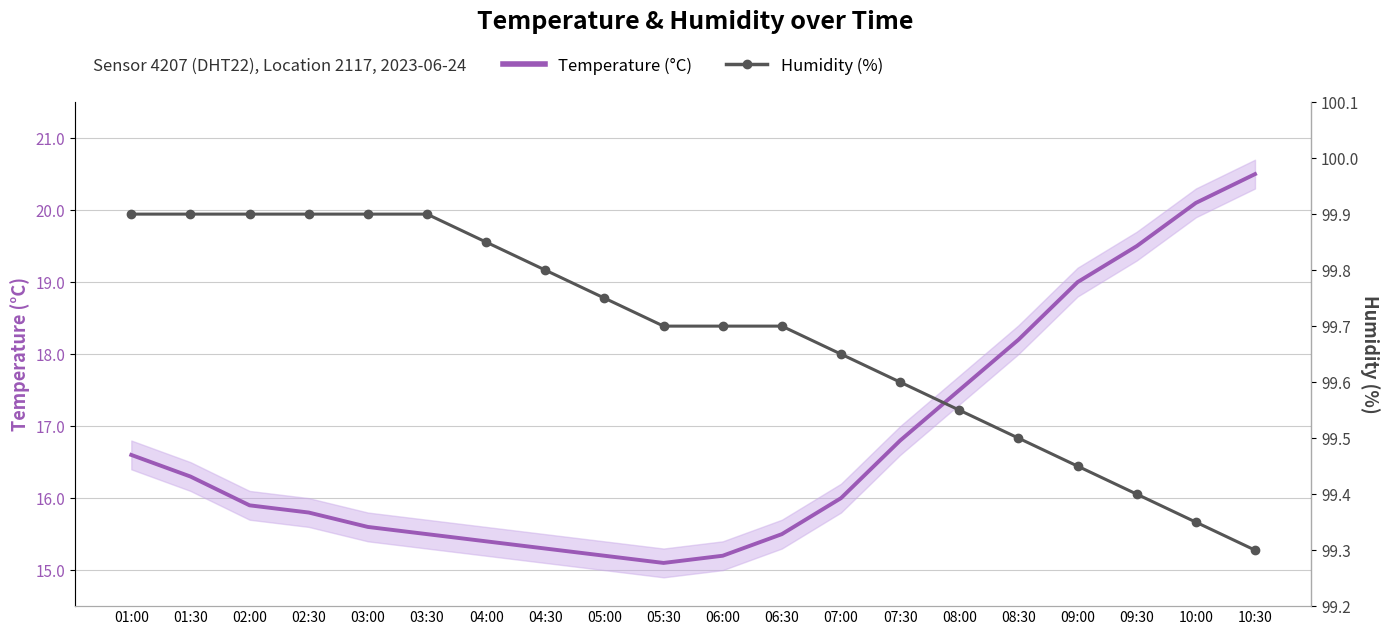

At which category is the sum across all series the highest?

10:30